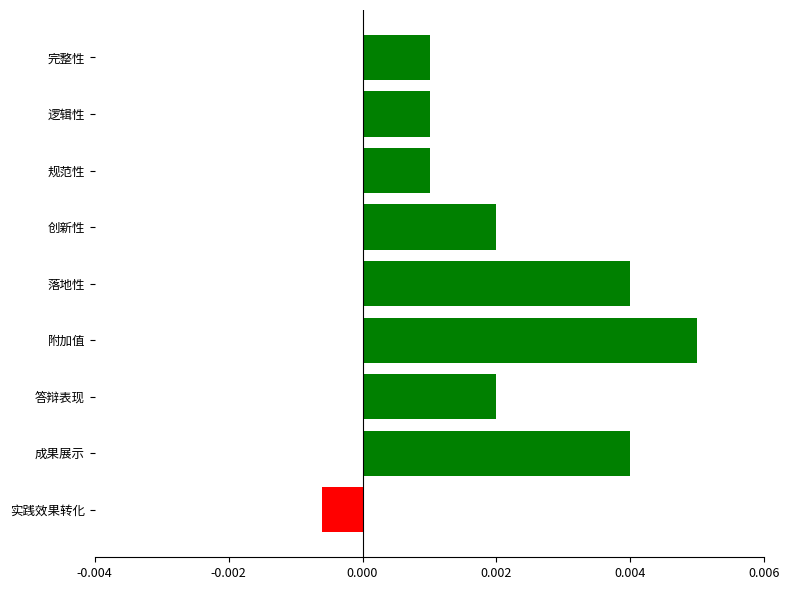

Count the number of values greater than 0.

8